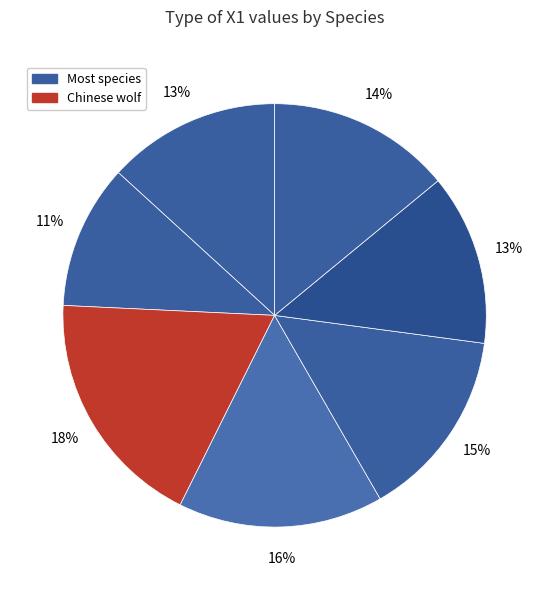

How many segments does this pie chart have?

7